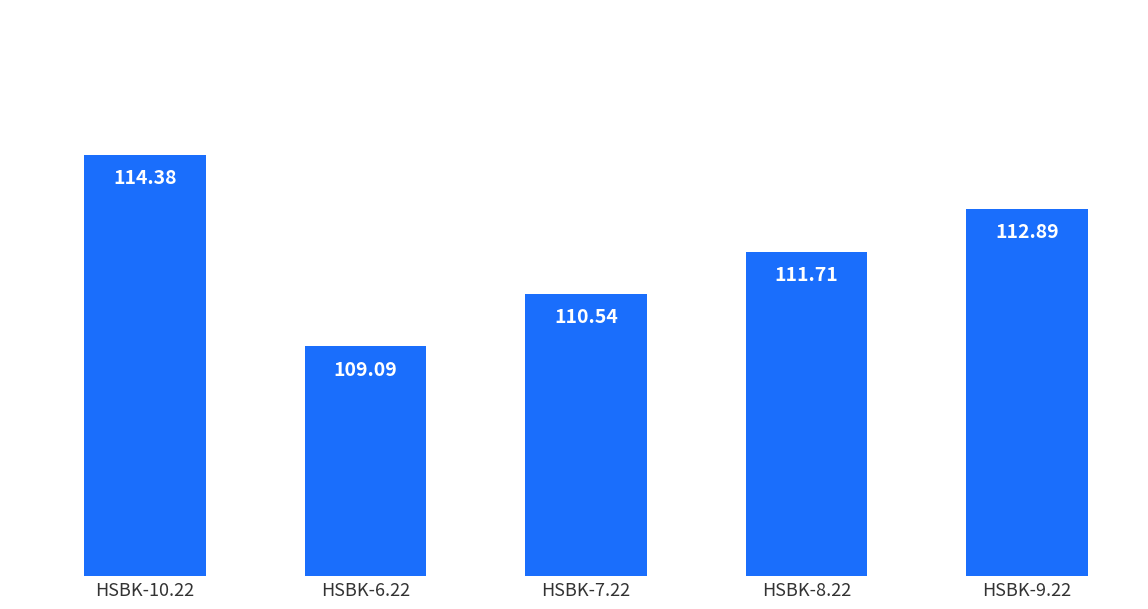

What is the change in value from HSBK-7.22 to HSBK-8.22?

+1.2